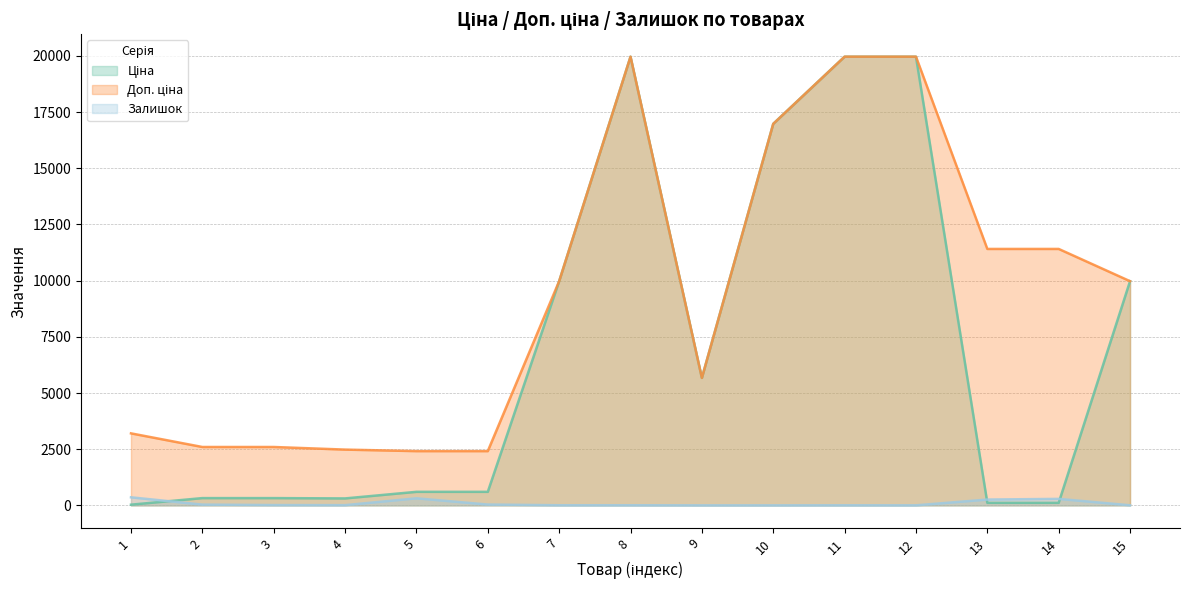

What is the maximum value for Доп. ціна?

19964.2